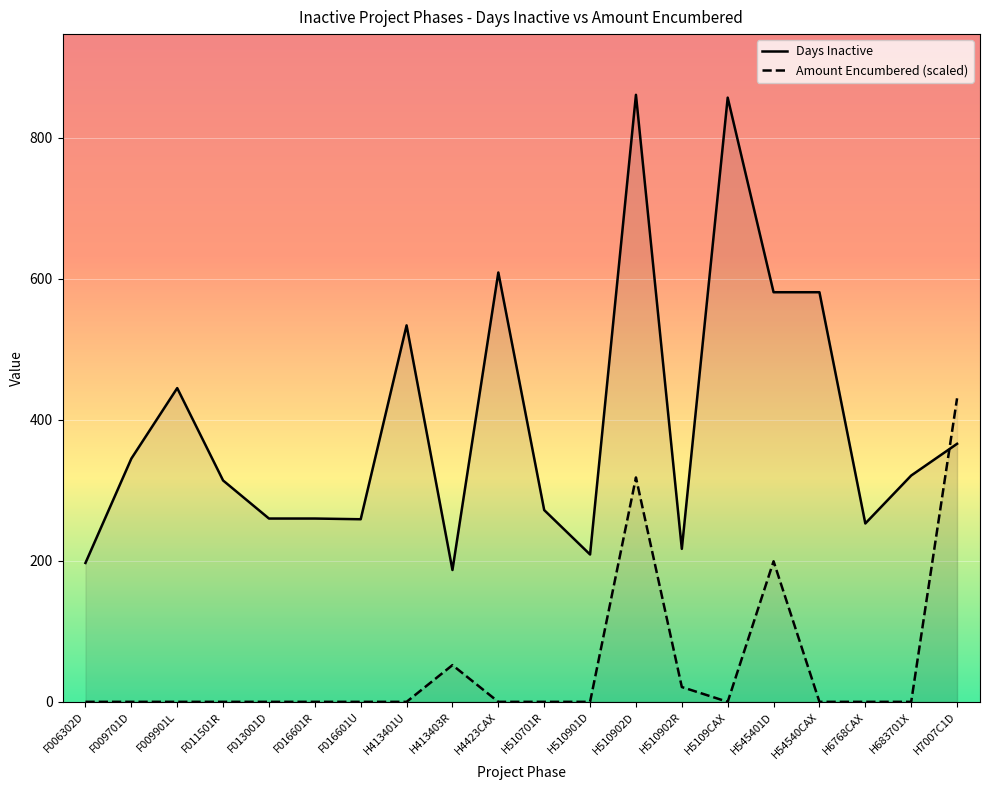

In Amount Encumbered, how many points are higher than both neighbors (excluding endpoints)?

3